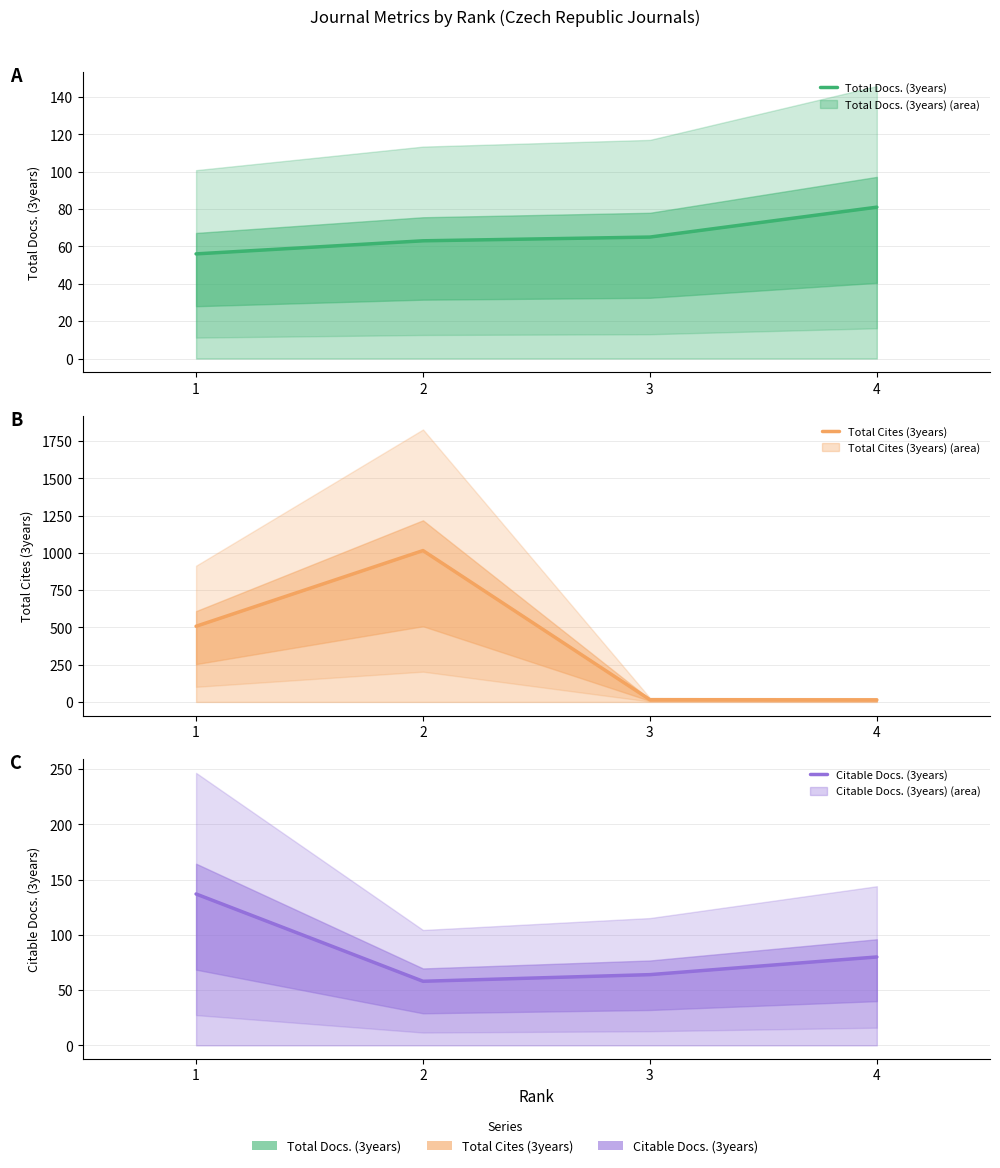

What is the value of the Citable Docs. (3years) point at the 2nd from the left?

58